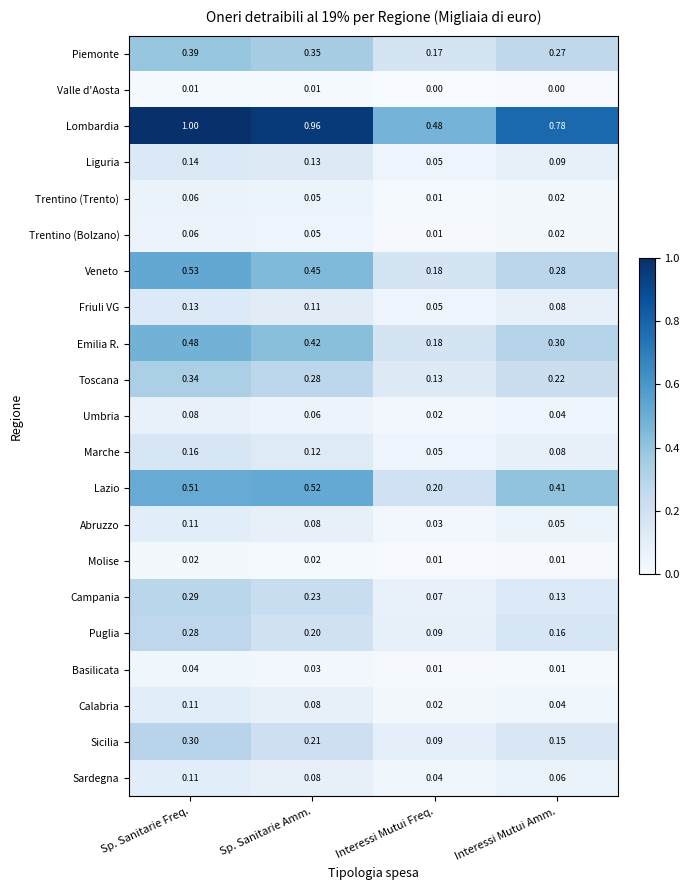

Which series has the largest total across all categories?

Lombardia